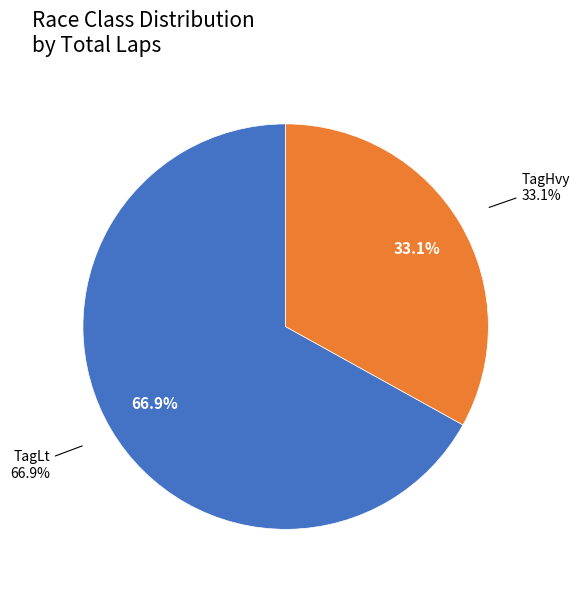

Between TagLt and TagHvy, which is larger?

TagLt